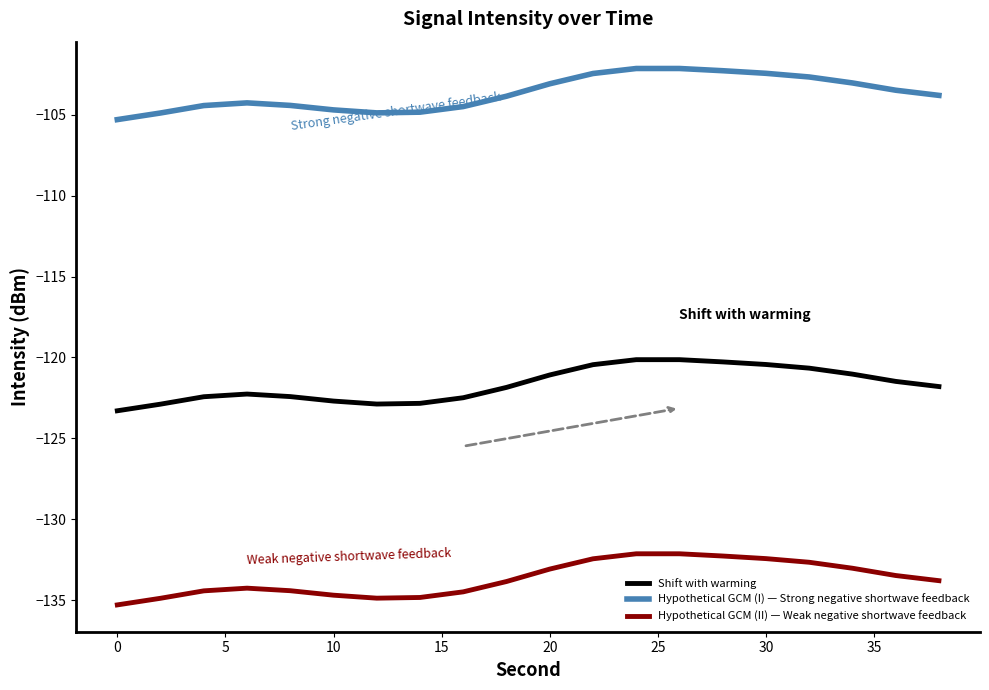

In Hypothetical GCM (II) — Weak negative shortwave feedback, how many points are lower than both neighbors (excluding endpoints)?

1